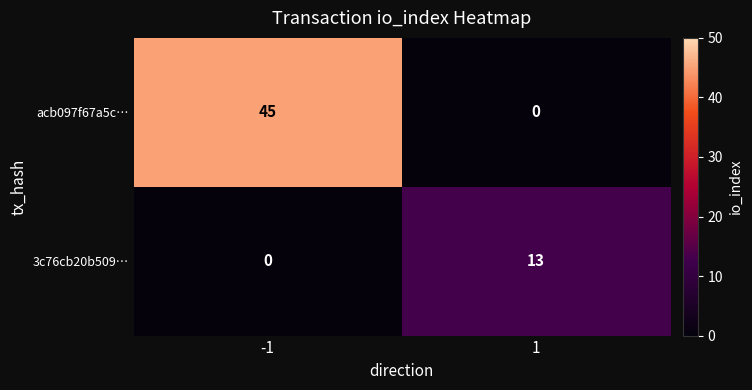

What is the highest value of the acb097f67a5c… series?

45